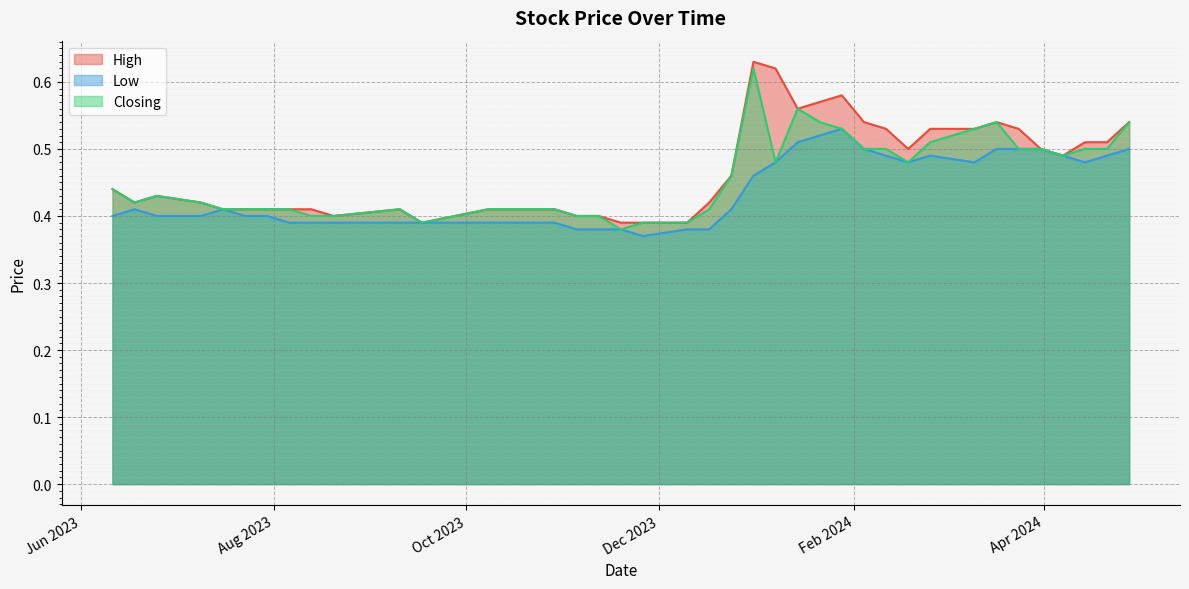

Is the value of High at 17/09/2023 greater than the value of Closing at 25/02/2024?

No